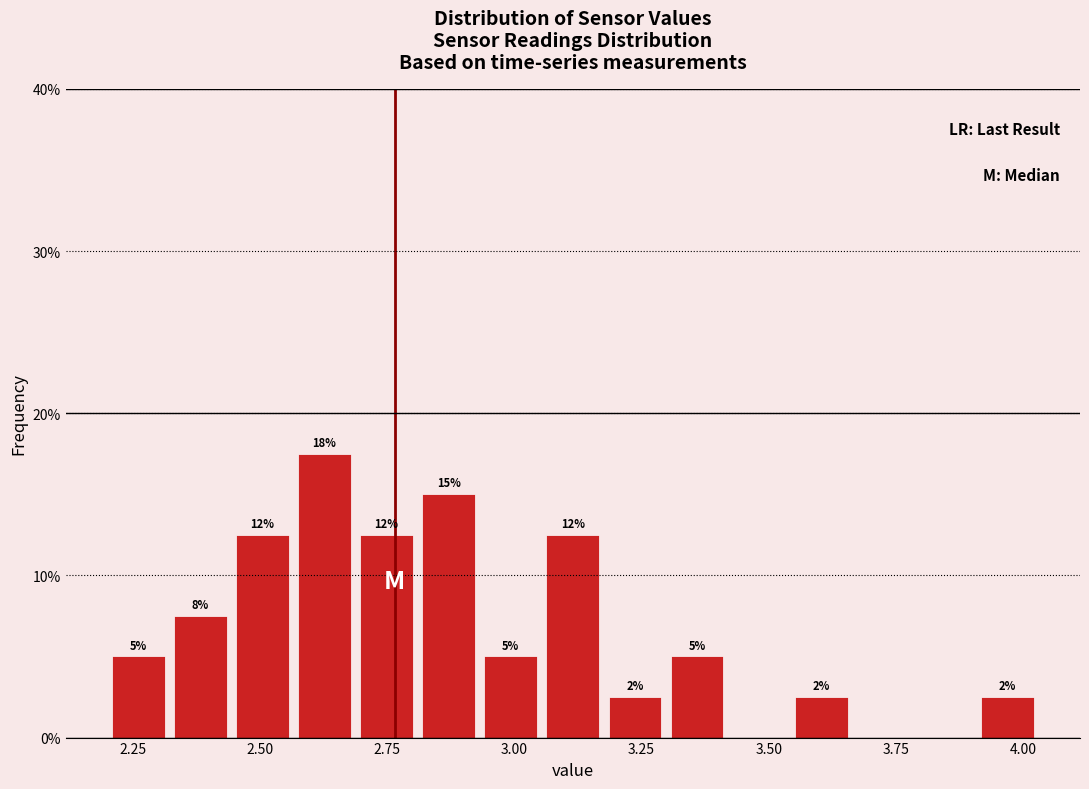

Read against the x-axis, roughly where is the centre of the tallest bar?

2.65